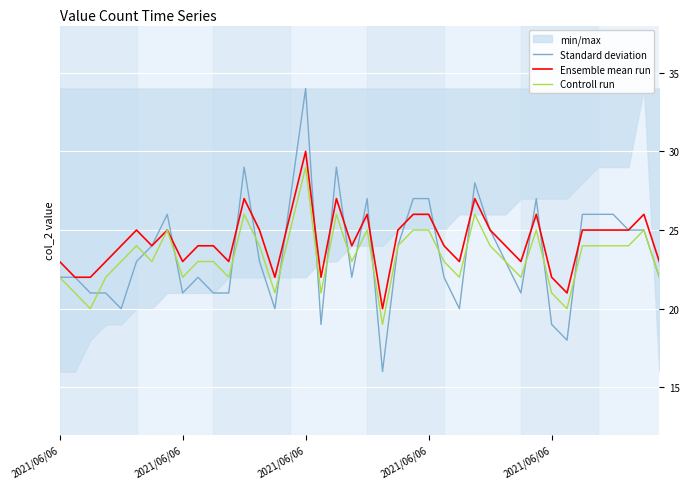

True or false: Ensemble mean run and Controll run intersect in this chart.

False